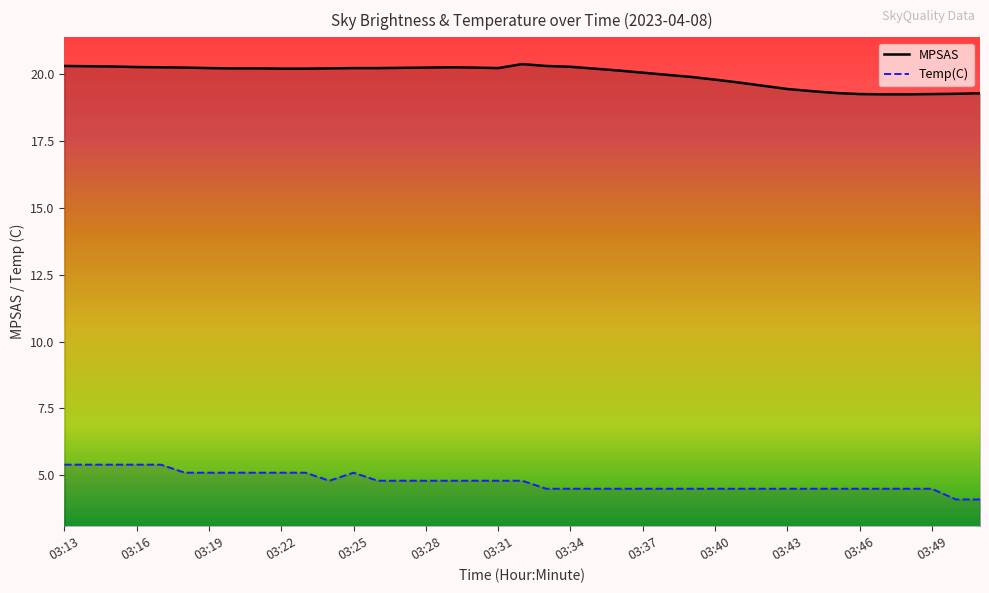

How many data points in MPSAS are above 20?

25